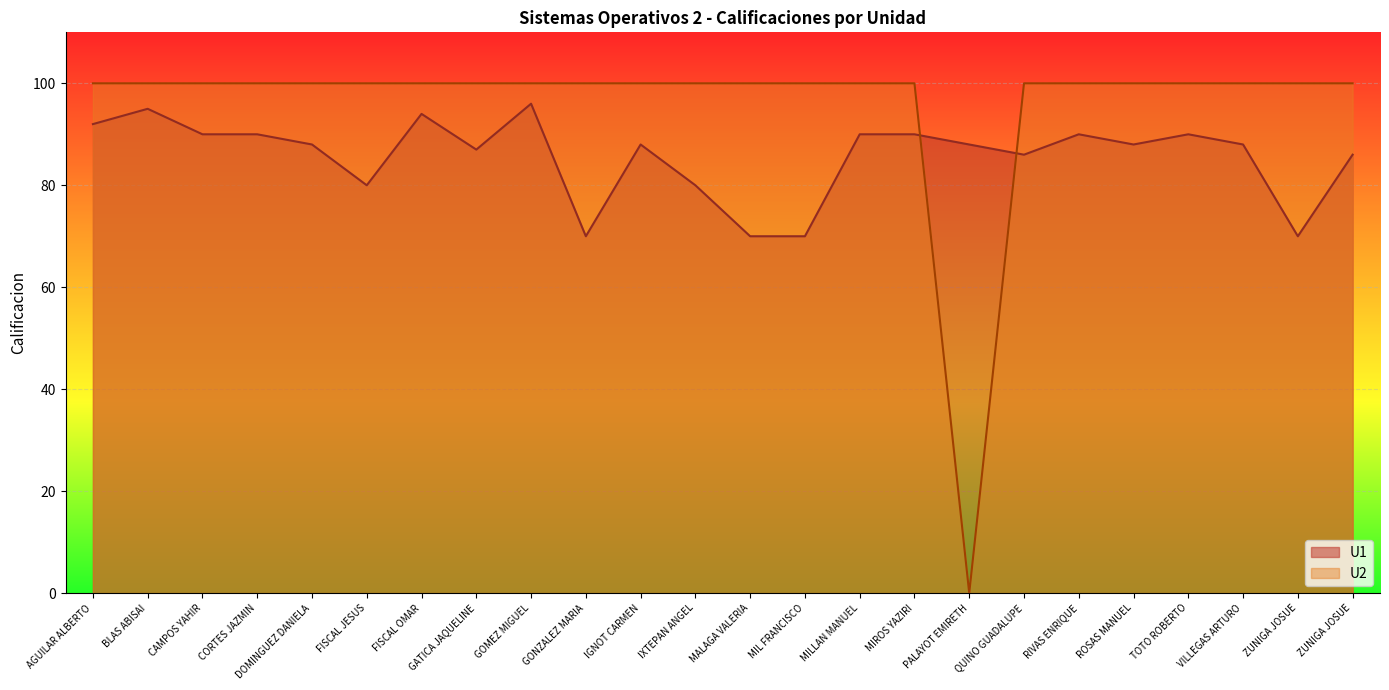

What position from the left is MILLAN POLITO CHRISTIAN MANUEL?

15